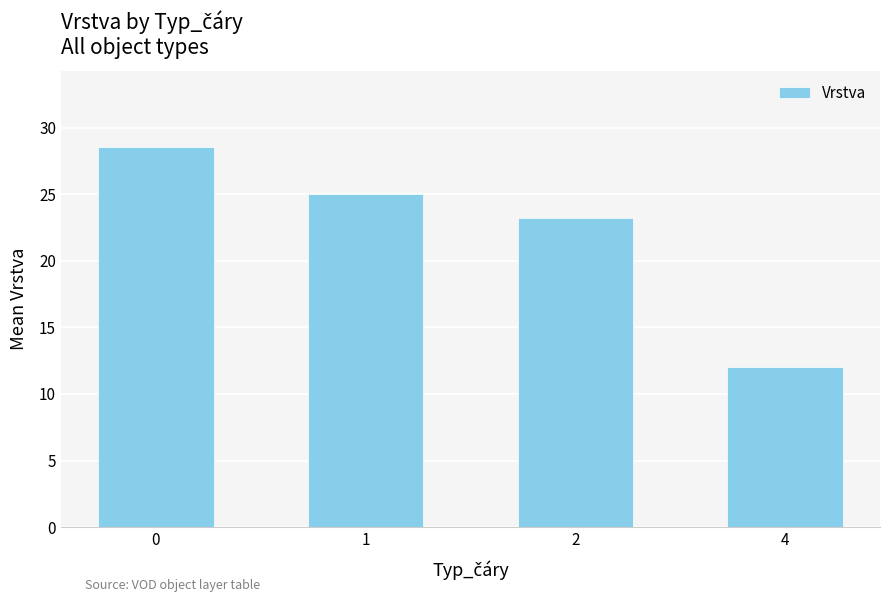

What is the difference between the maximum and minimum values?

16.6